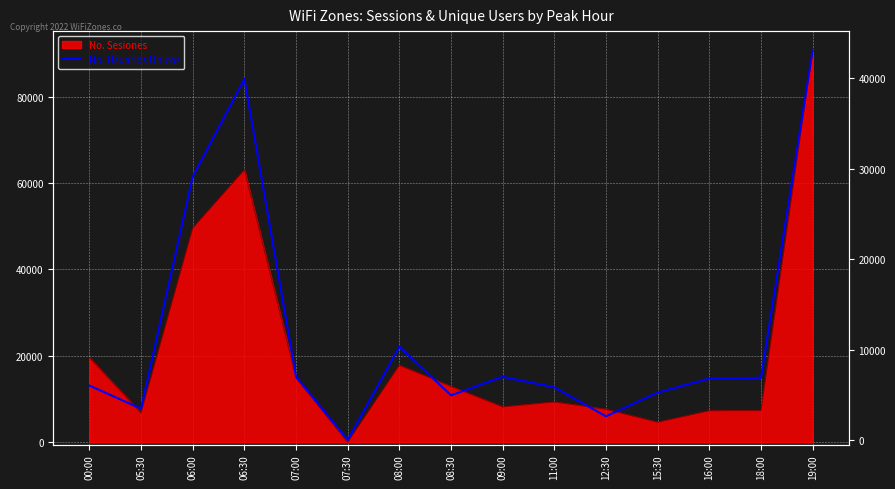

What is the ratio of the value at 08:00 to the value at 06:30?

0.3